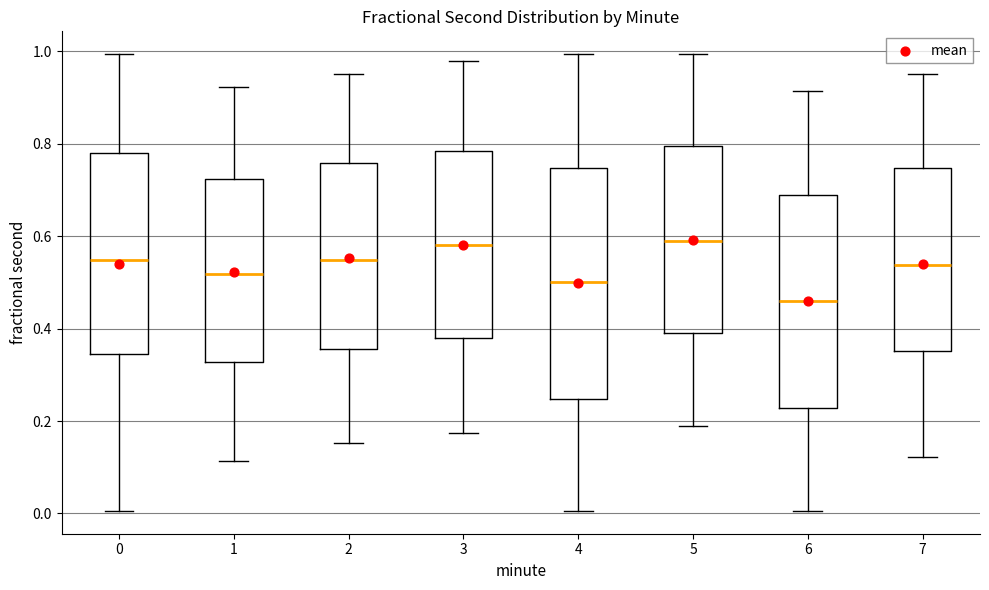

Which box is the tallest, from its lower edge to its upper edge?

4